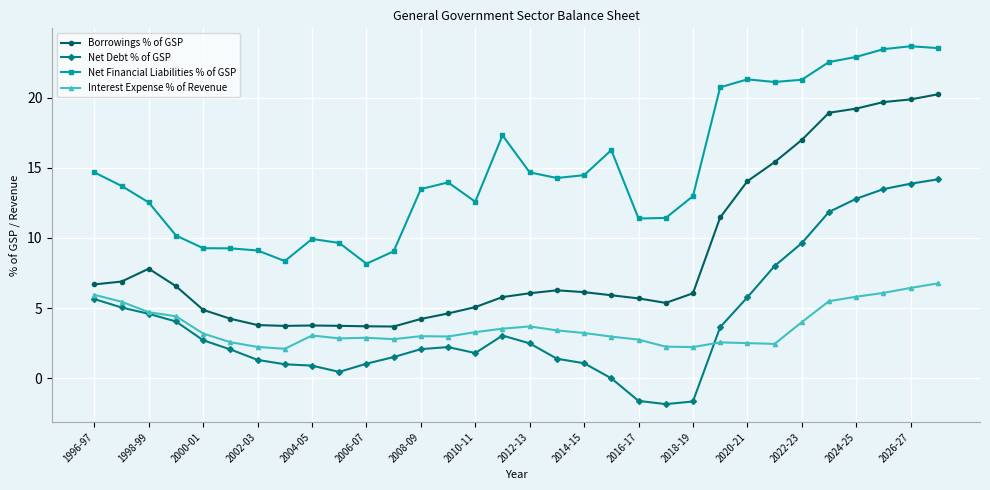

What is the value of the Borrowings % of GSP point at the 30th from the left?

19.7